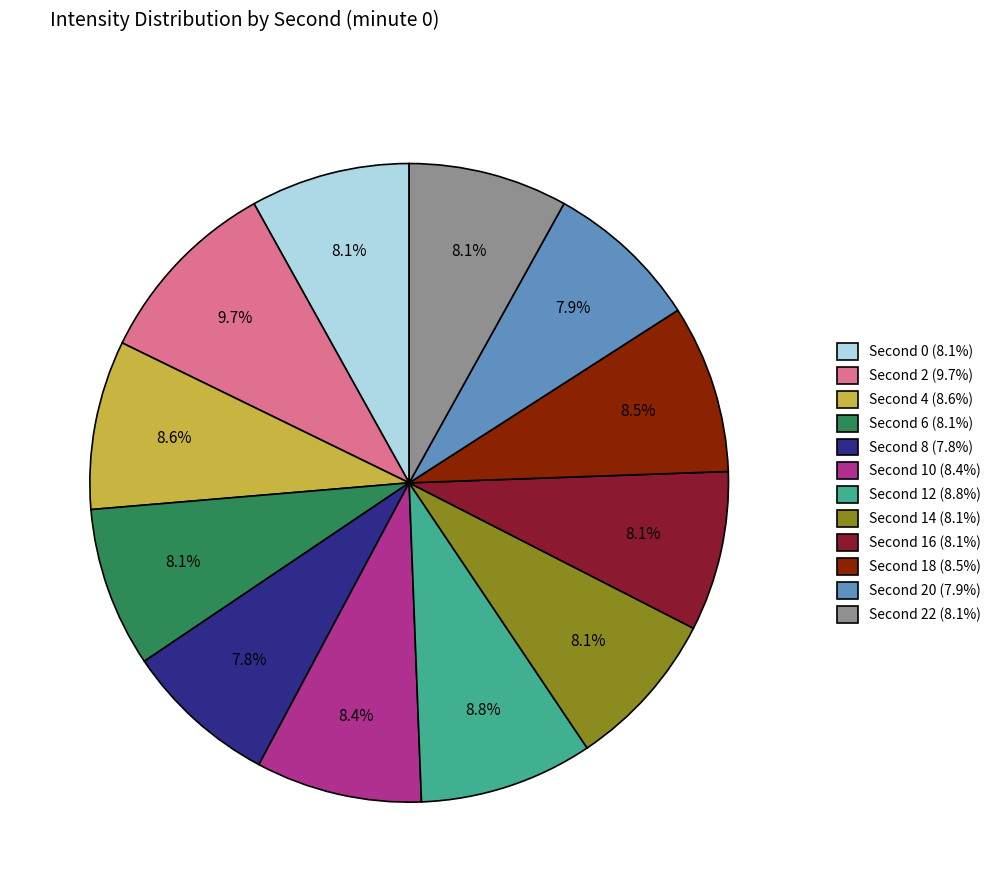

Which slice is the largest?

Second 2 (9.7%)